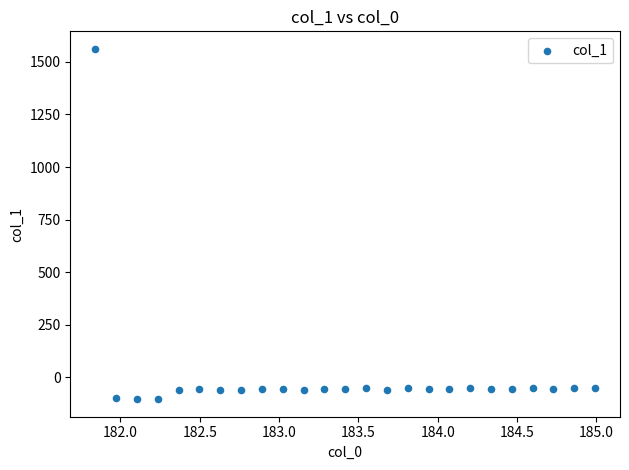

What is the range of Y values (max minus min)?

1666.0